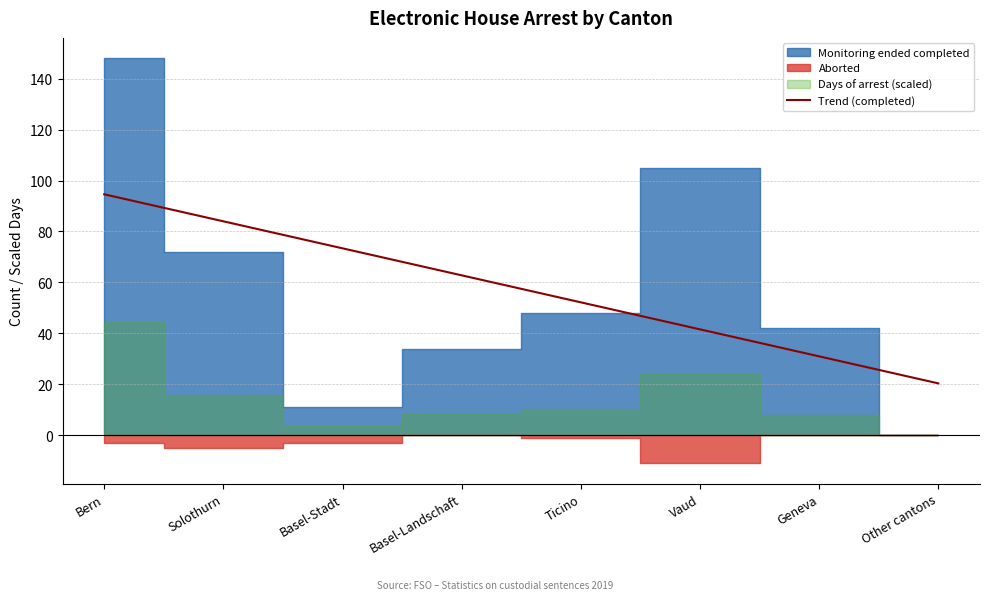

Does the chart display data point markers on the line(s)?

No